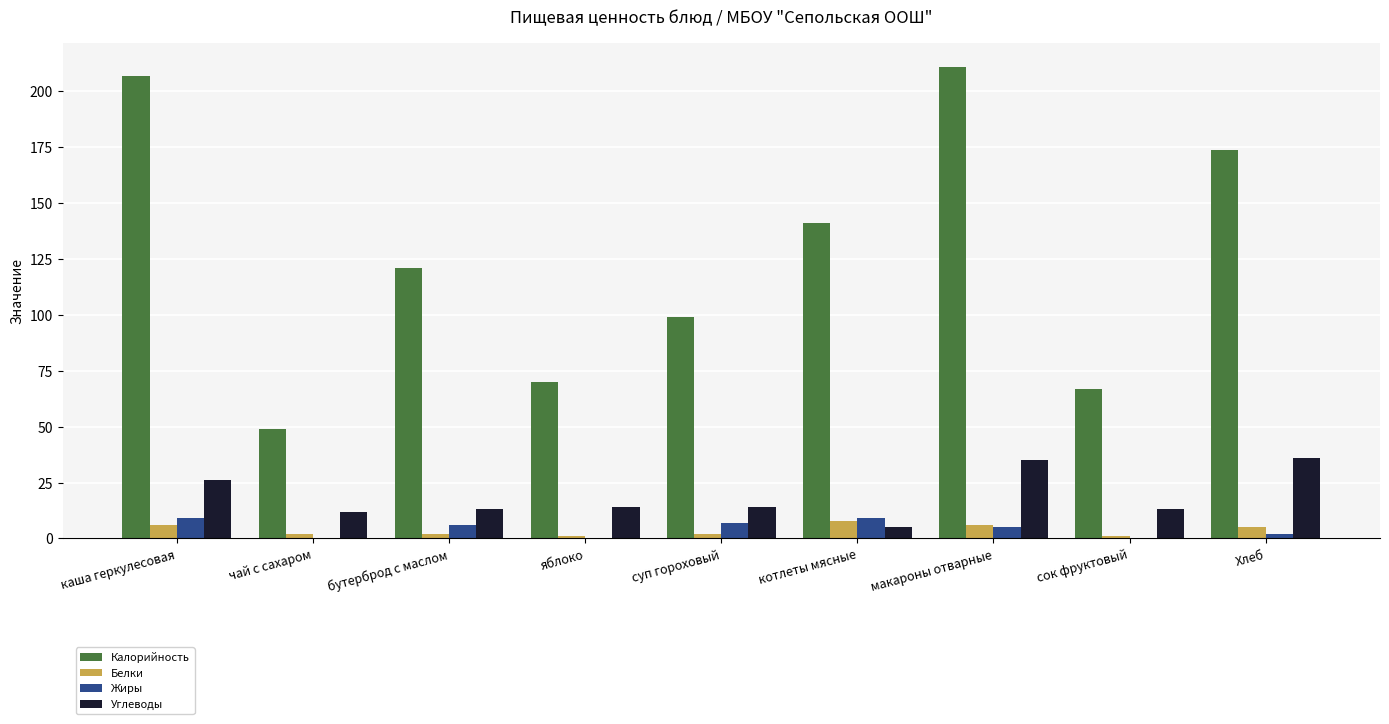

How many data points does each series have?

9